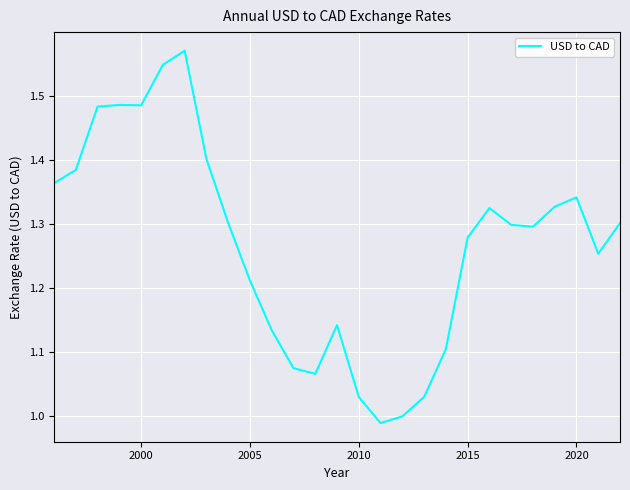

What is the difference between the maximum and minimum values?

0.6